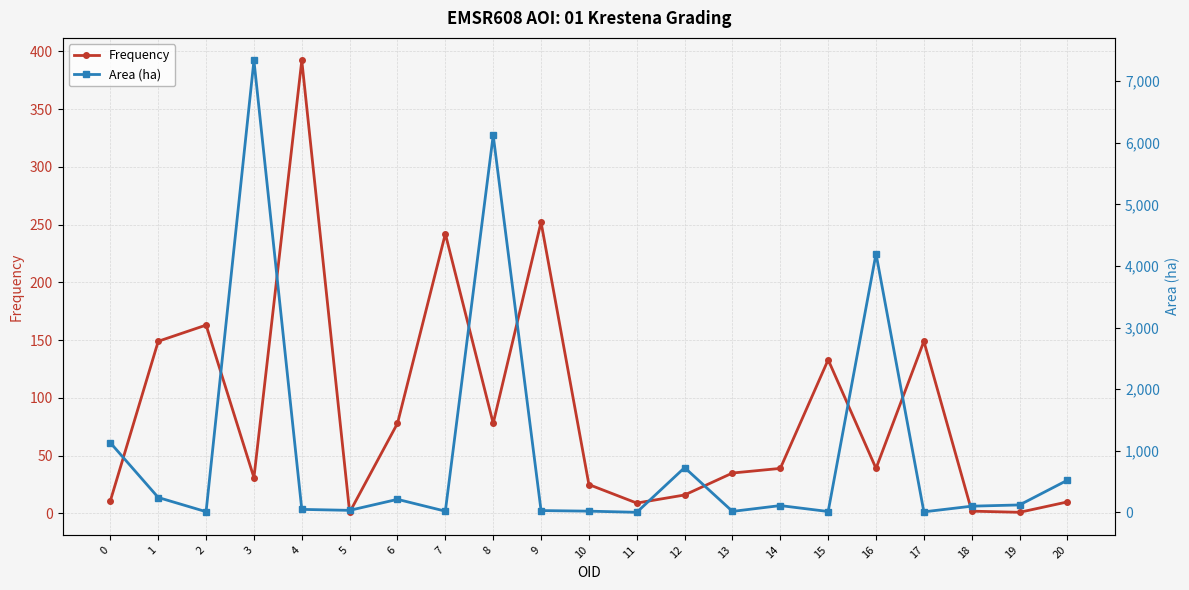

What is the difference between the maximum and minimum values in the Frequency series?

391